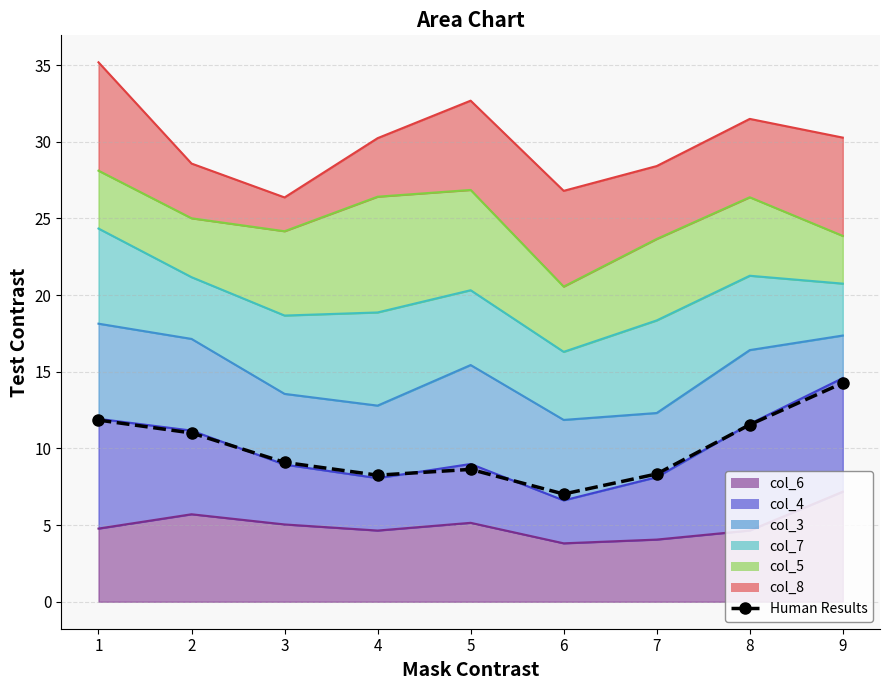

Count the number of categories in the chart.

9